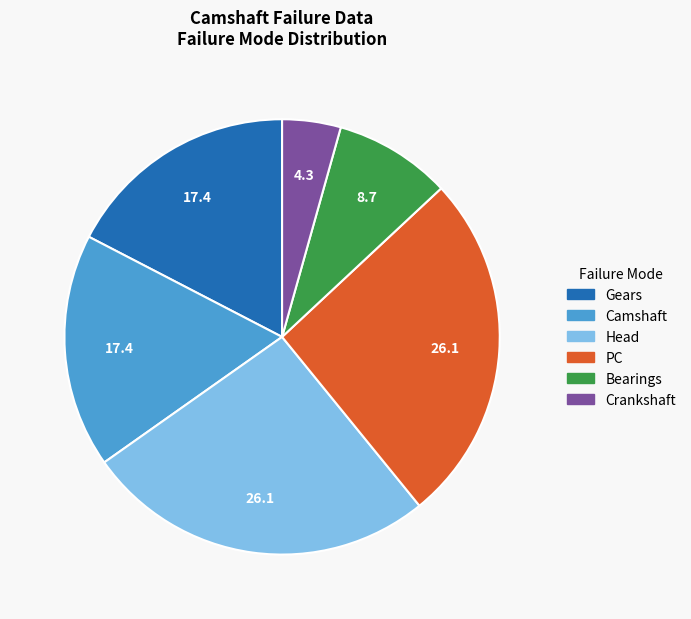

Does PC represent more than half of the total?

No